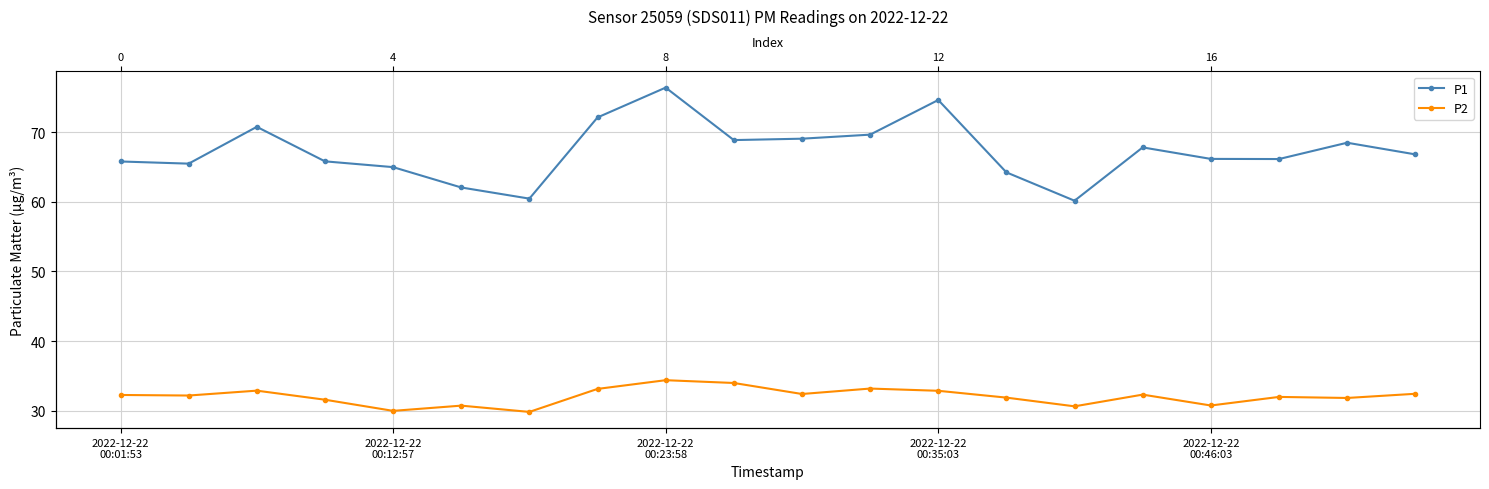

What position from the right is 7?

13